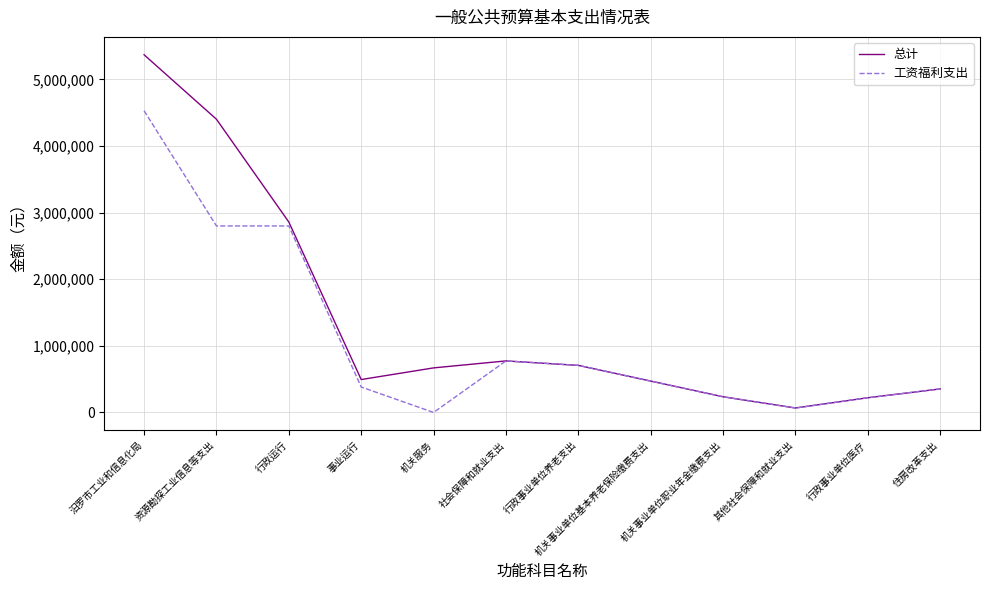

What is the difference between the highest and lowest values at 机关服务?

668899